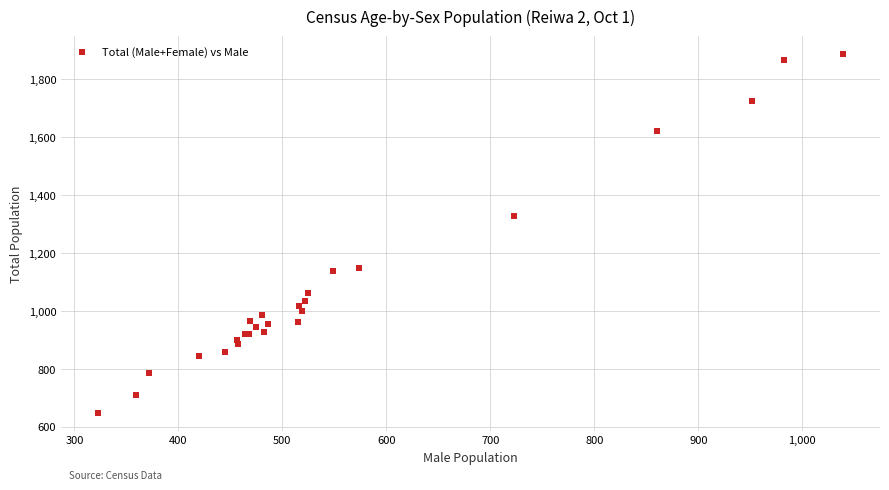

What Y value in the scatter plot is closest to 1267?

1326